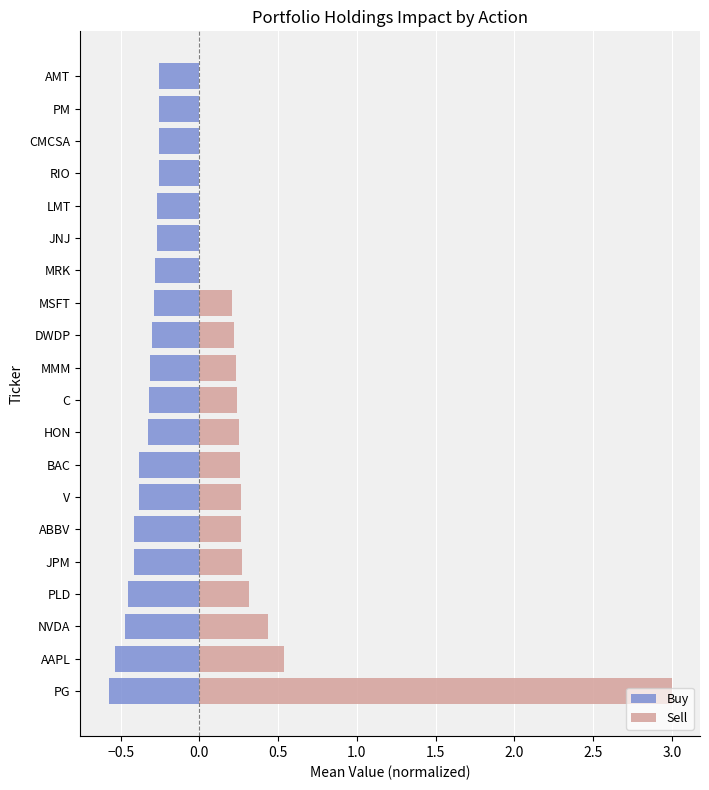

At how many categories does at least one series exceed 0?

13